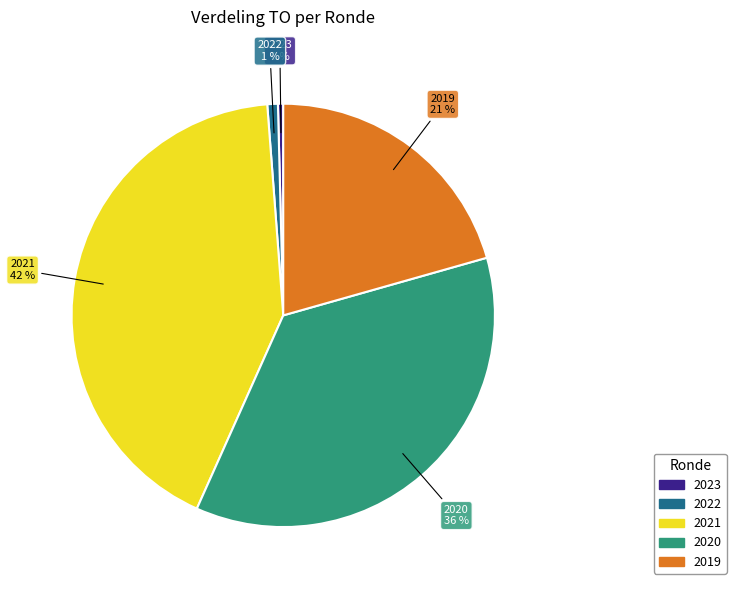

Does any single category account for the majority?

No